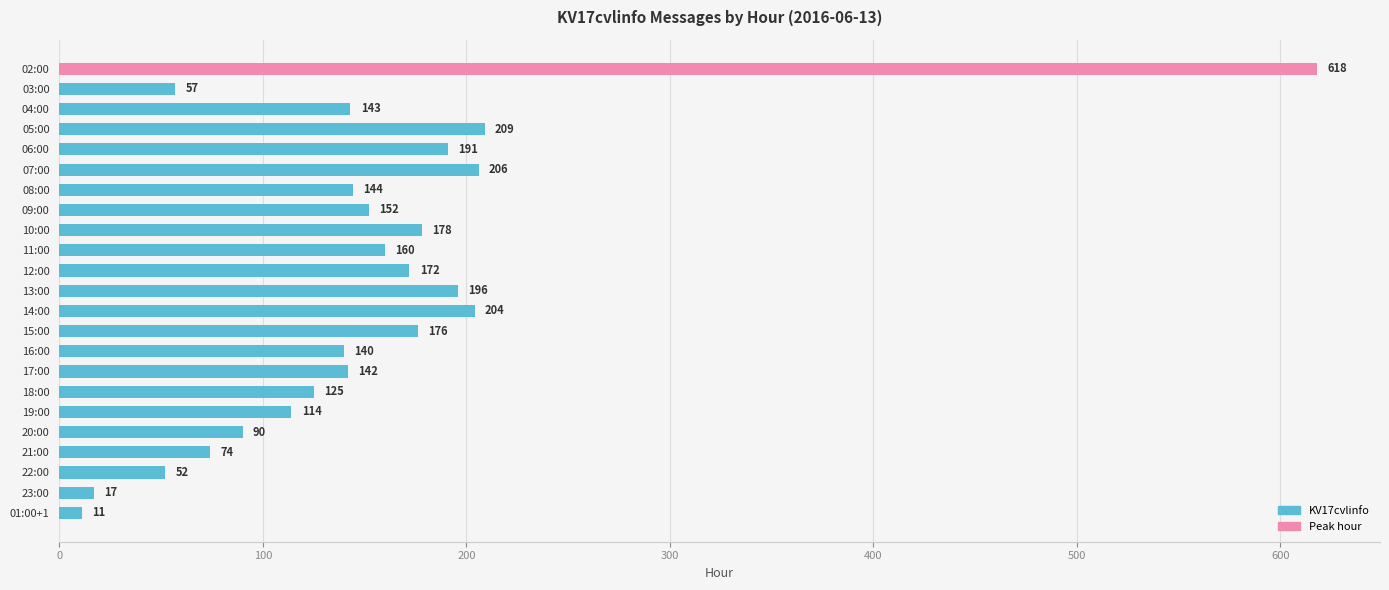

Reading top to bottom, what are all the values shown in this chart?

02:00=618	03:00=57	04:00=143	05:00=209	06:00=191	07:00=206	08:00=144	09:00=152	10:00=178	11:00=160	12:00=172	13:00=196	14:00=204	15:00=176	16:00=140	17:00=142	18:00=125	19:00=114	20:00=90	21:00=74	22:00=52	23:00=17	01:00+1=11